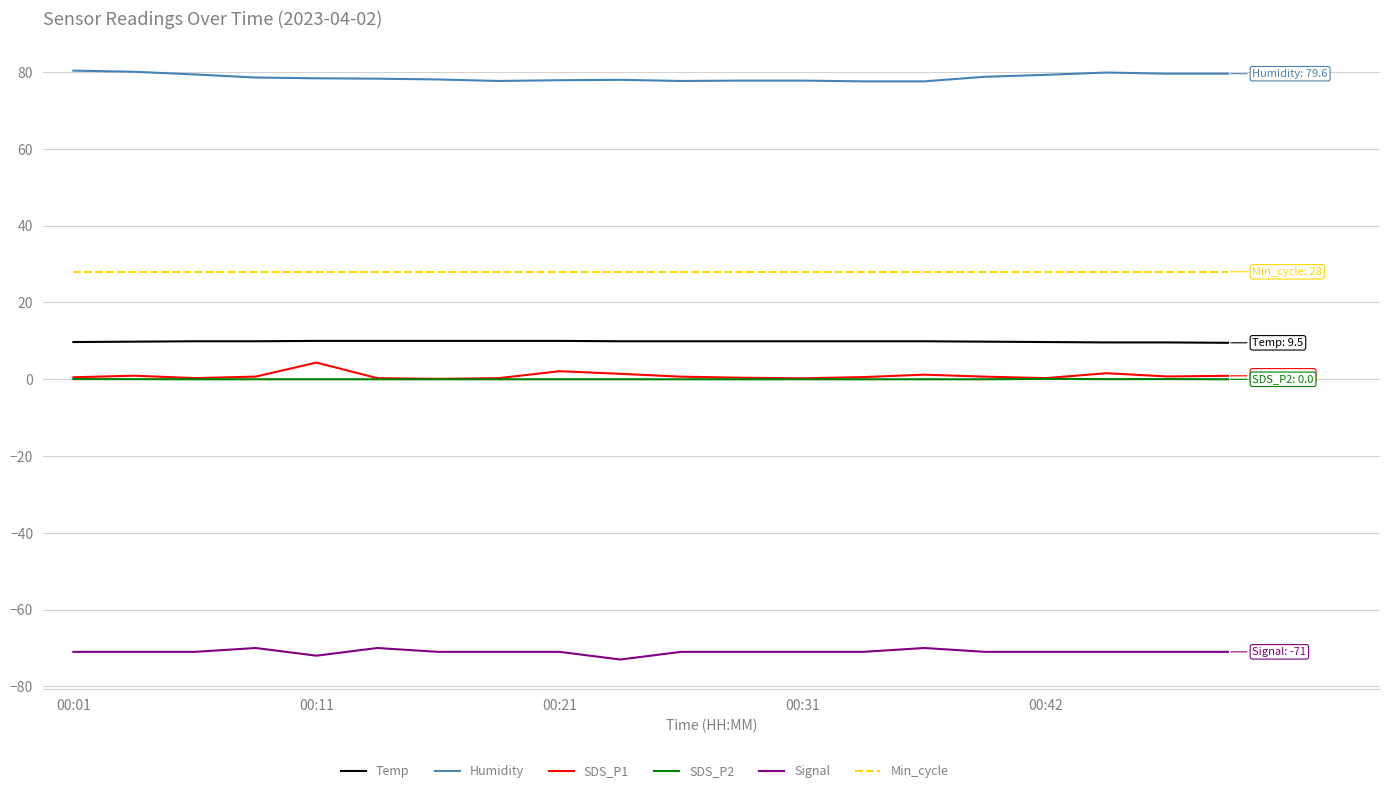

Which series has the largest total across all categories?

Humidity